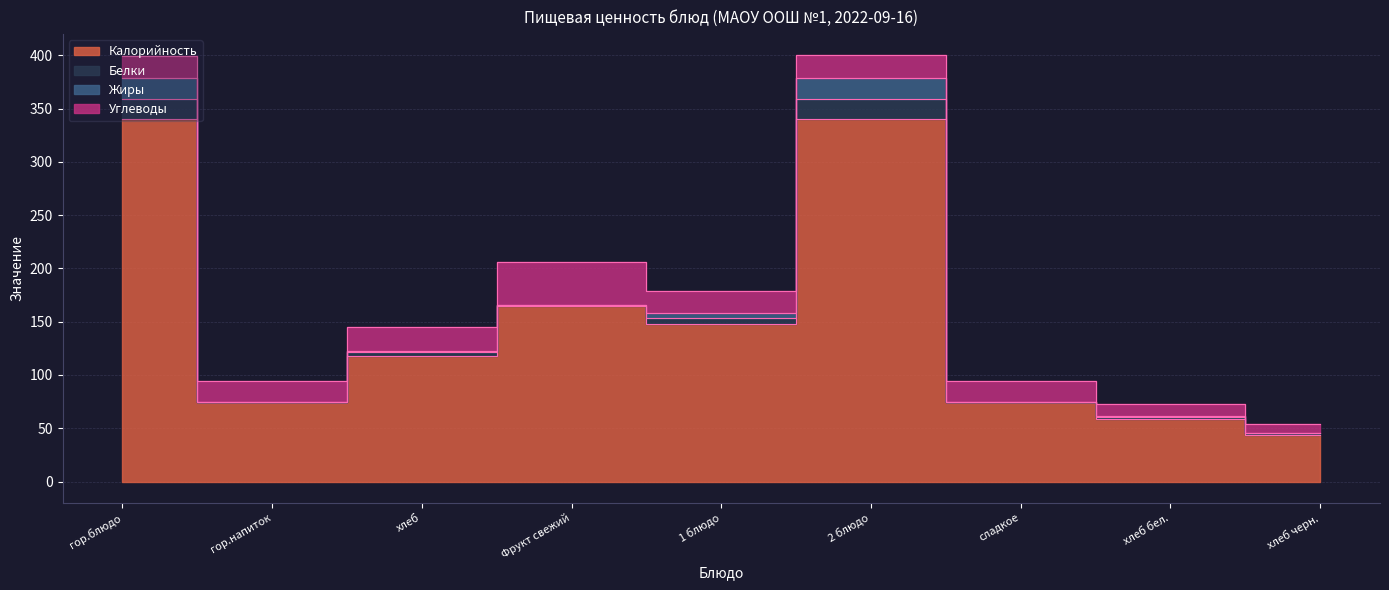

At which category is the sum across all series the highest?

2 блюдо